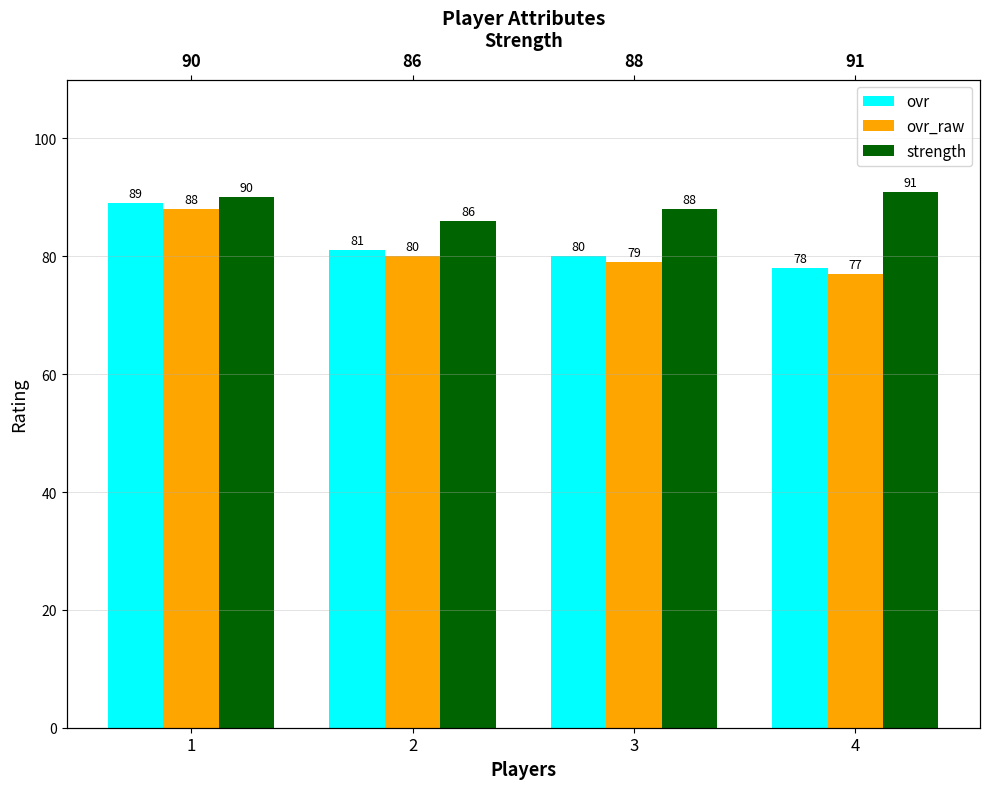

Reading right to left, extract all data points from this chart.

ovr: 4=78	3=80	2=81	1=89
ovr_raw: 4=77	3=79	2=80	1=88
strength: 4=91	3=88	2=86	1=90